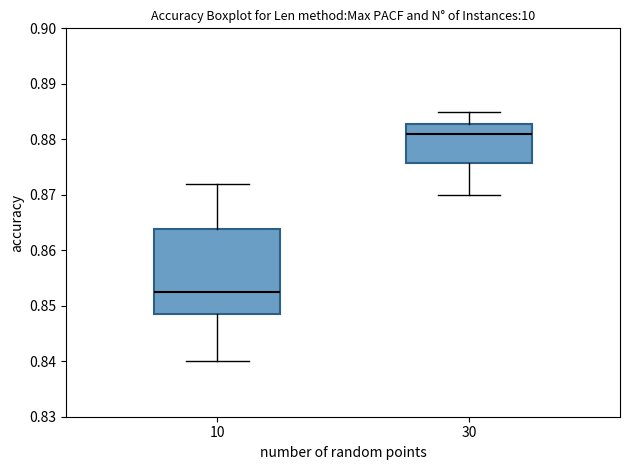

Reading left to right, read every box against the y-axis: the position of its median line, the range the box covers, and the ends of its whiskers. The values are not printed on the chart, so give them approximately, as read against the axis.

10: median 0.853, box 0.849 to 0.864, whiskers 0.840 to 0.872
30: median 0.881, box 0.876 to 0.883, whiskers 0.870 to 0.885